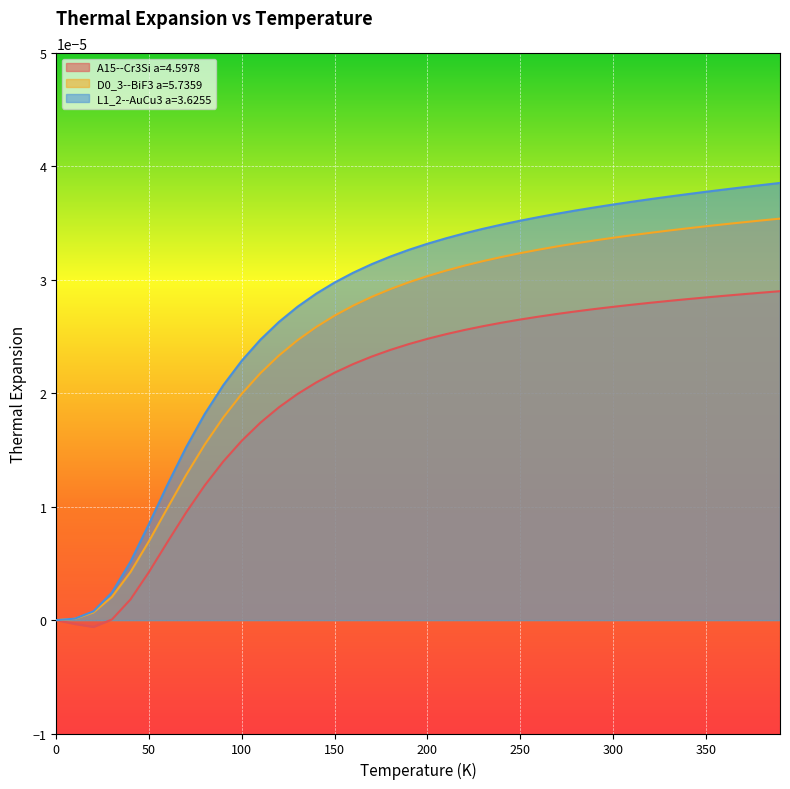

True or false: L1_2--AuCu3 a=3.6255 and D0_3--BiF3 a=5.7359 intersect in this chart.

False